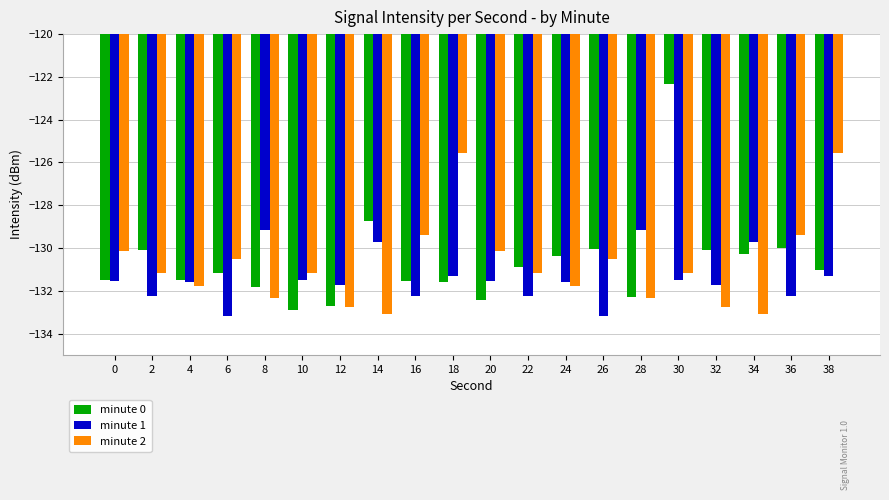

What are all the series names shown in the legend?

minute 0, minute 1, minute 2